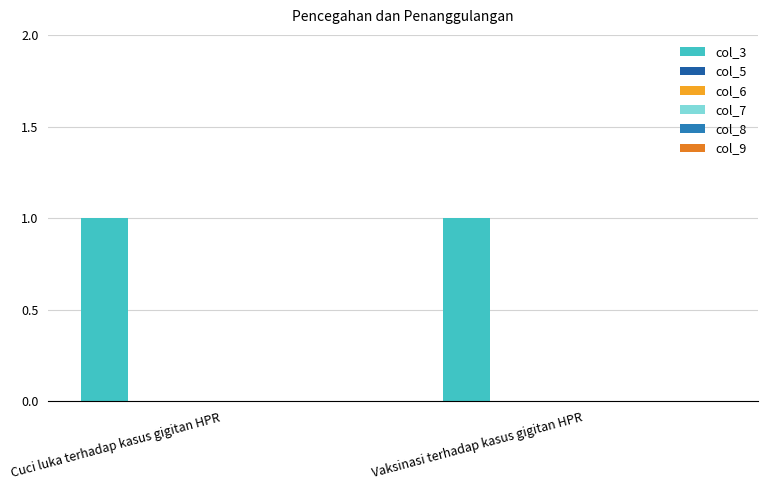

At which label is col_6 closest to 0?

Cuci luka terhadap kasus gigitan HPR